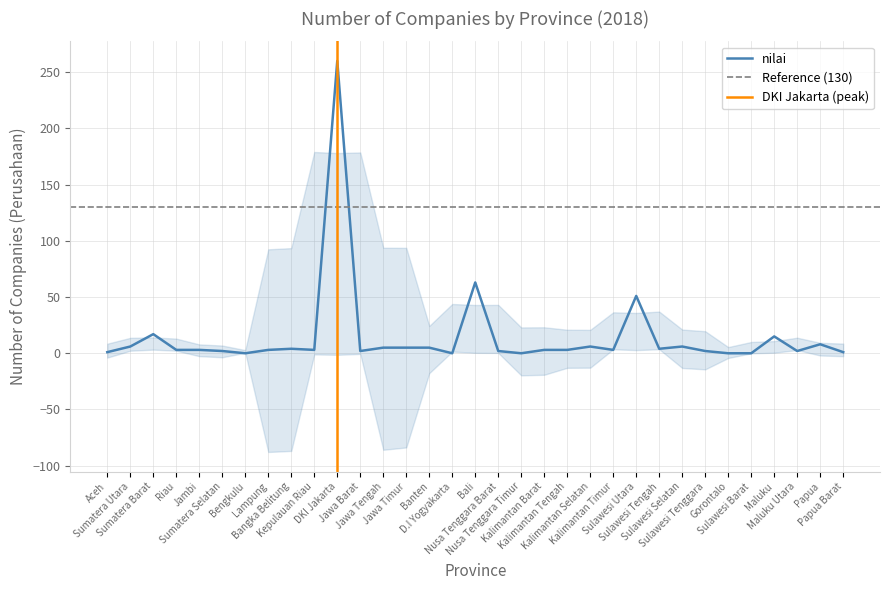

Where is the first local minimum?

Bengkulu